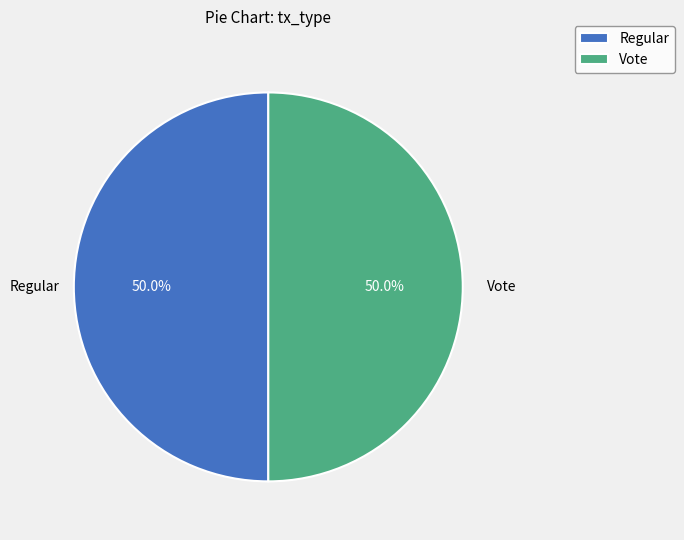

What portion of the pie excludes Regular?

50.0%